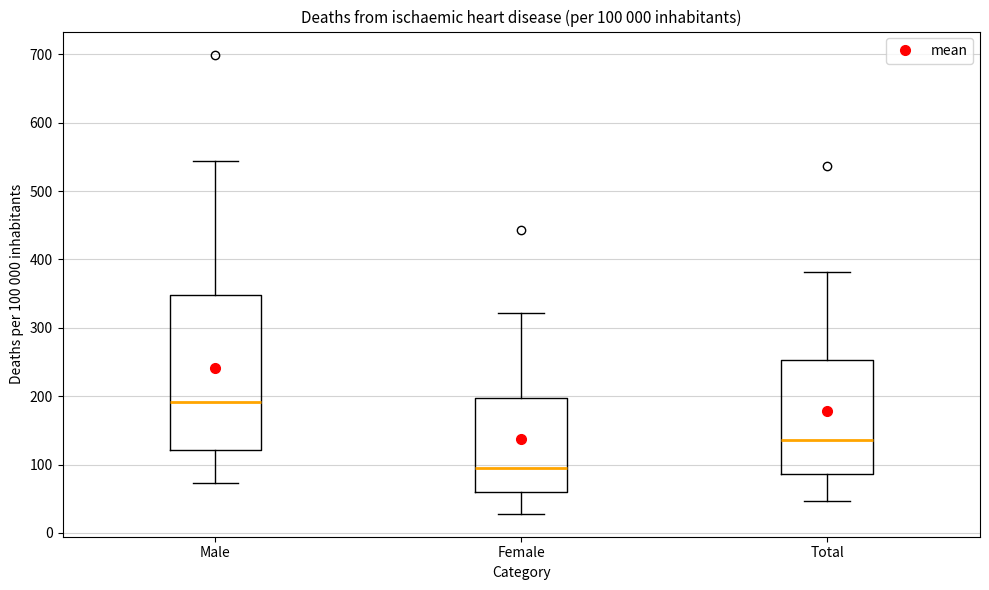

Comparing the boxes themselves (not the whiskers), which one is the tallest?

Male